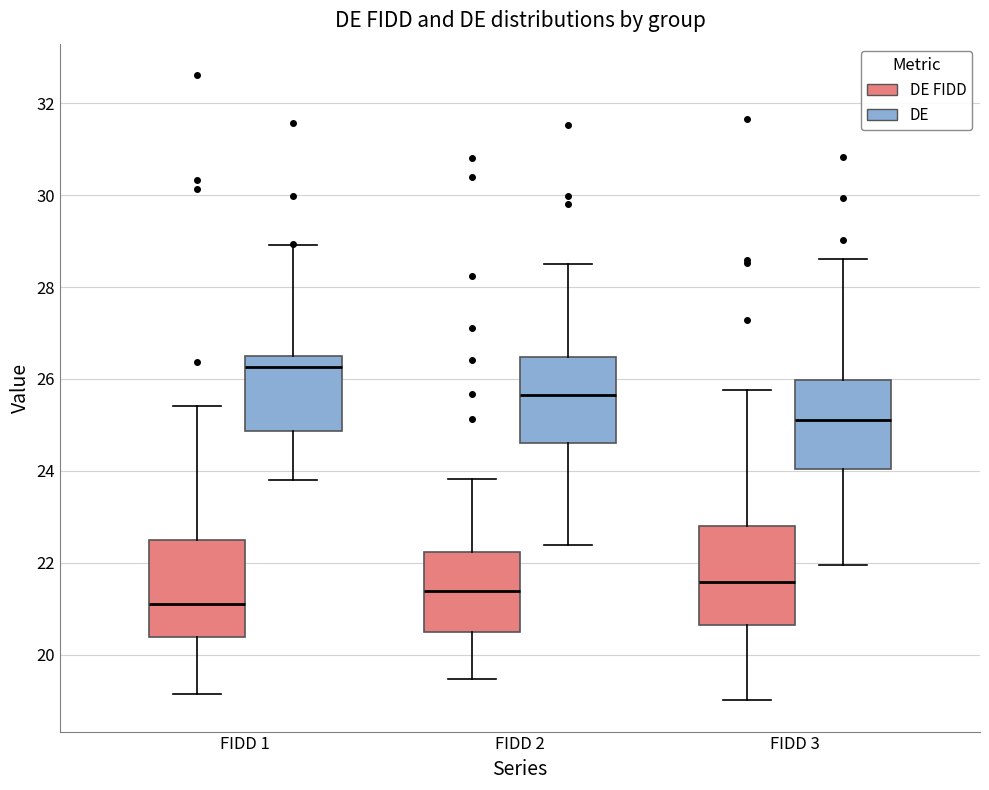

Reading left to right, transcribe this box plot: for each box, give where its median line is, the range the box spans, and where its two whiskers end, as read against the y-axis. The values are not printed on the chart, so give them approximately, as read against the axis.

FIDD 1 (DE FIDD): median 21.2, box 20.4 to 22.4, whiskers 19.2 to 25.4
FIDD 1 (DE): median 26.2, box 24.8 to 26.4, whiskers 23.8 to 29.0
FIDD 2 (DE FIDD): median 21.4, box 20.4 to 22.2, whiskers 19.4 to 23.8
FIDD 2 (DE): median 25.6, box 24.6 to 26.4, whiskers 22.4 to 28.6
FIDD 3 (DE FIDD): median 21.6, box 20.6 to 22.8, whiskers 19.0 to 25.8
FIDD 3 (DE): median 25.2, box 24.0 to 26.0, whiskers 22.0 to 28.6